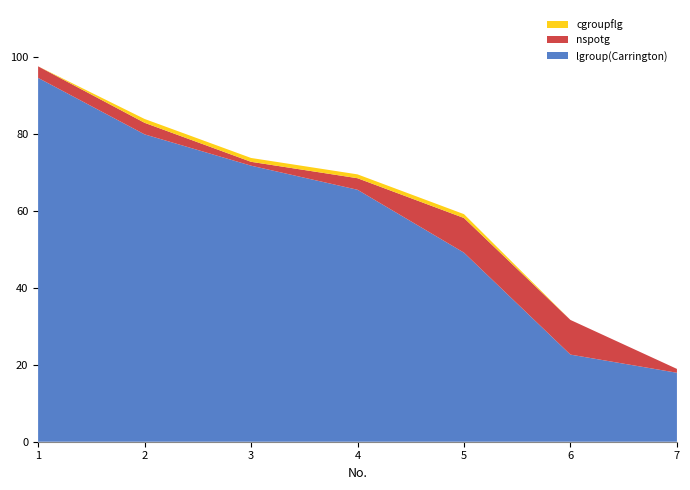

Reading right to left, transcribe all the data shown in this chart.

lgroup(Carrington): 17.9	22.6	49.1	65.4	71.7	79.8	94.5
nspotg: 1.0	9.0	9.0	3.0	1.0	3.0	3.0
cgroupflg: 0.0	0.0	1.0	1.0	1.0	1.0	0.0